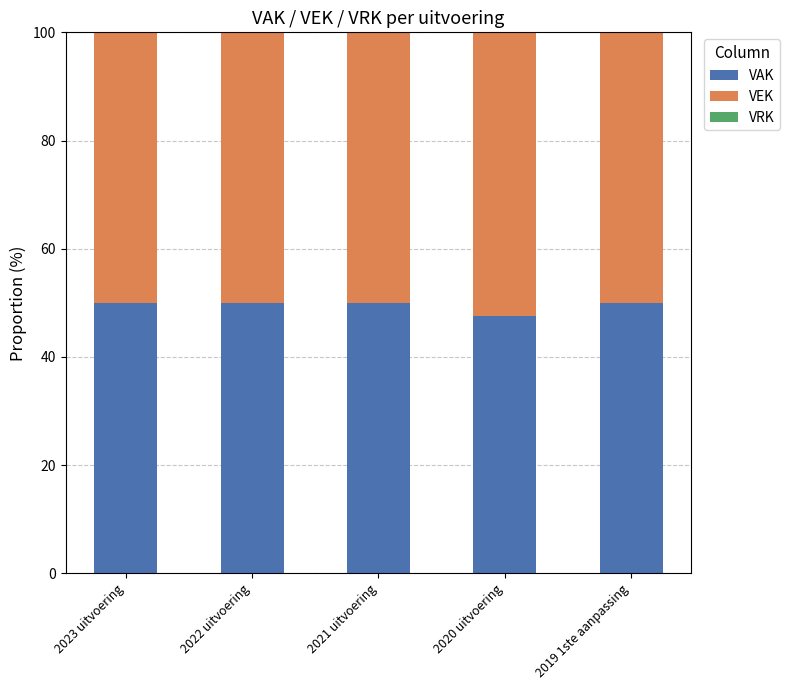

The VAK series shows 50.0 at 2021 uitvoering. True or false?

True